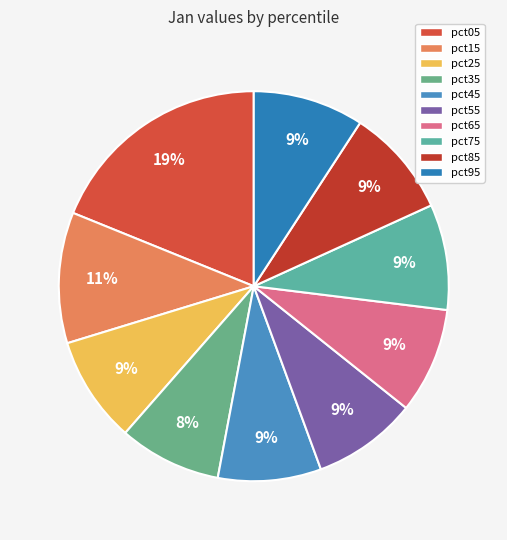

Do pct15 and pct05 together represent more than half of the pie?

No